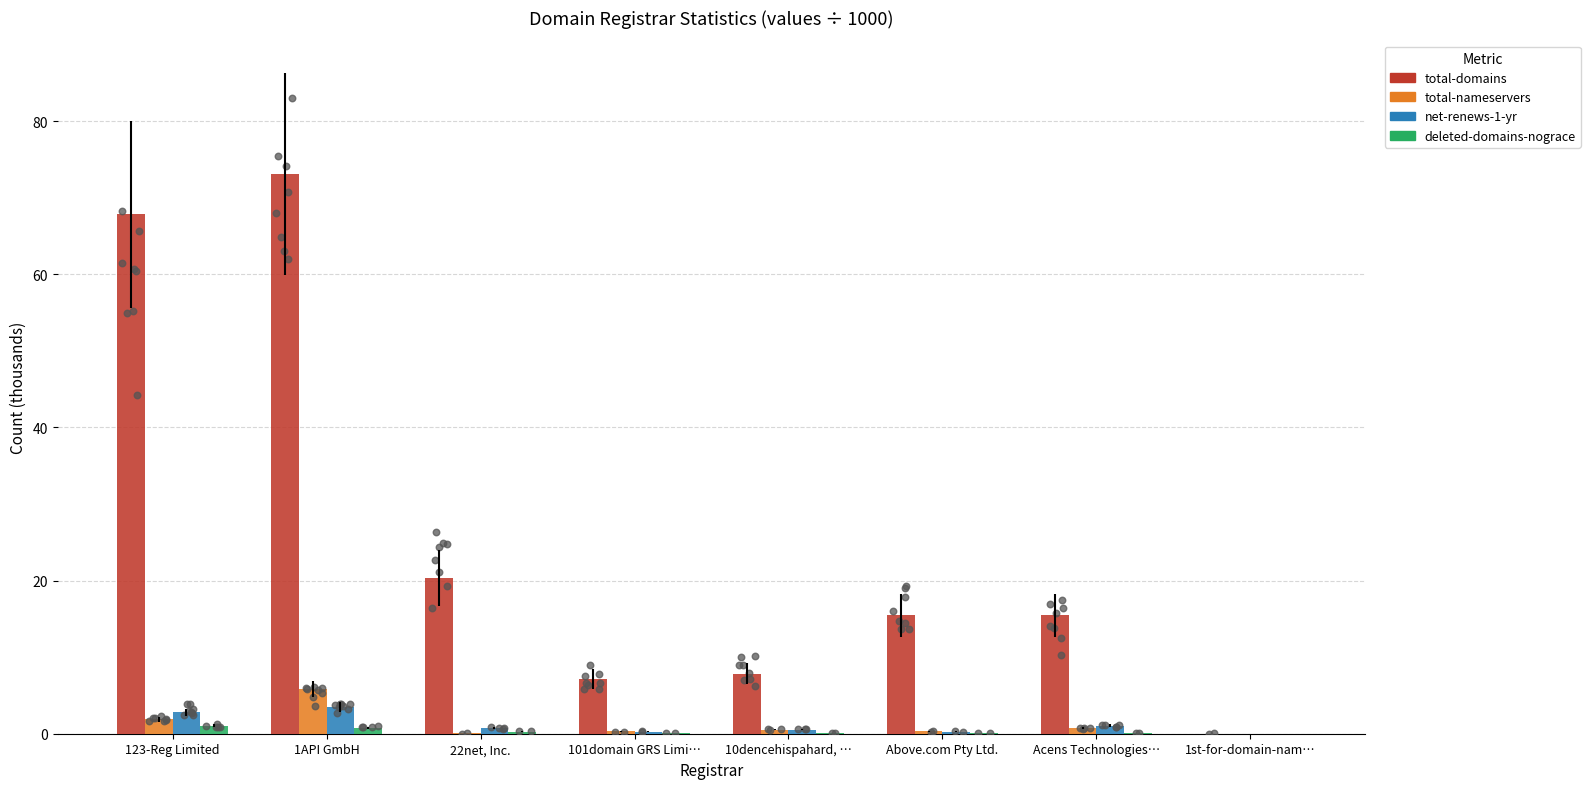

What are all the series names shown in the legend?

total-domains, total-nameservers, net-renews-1-yr, deleted-domains-nograce